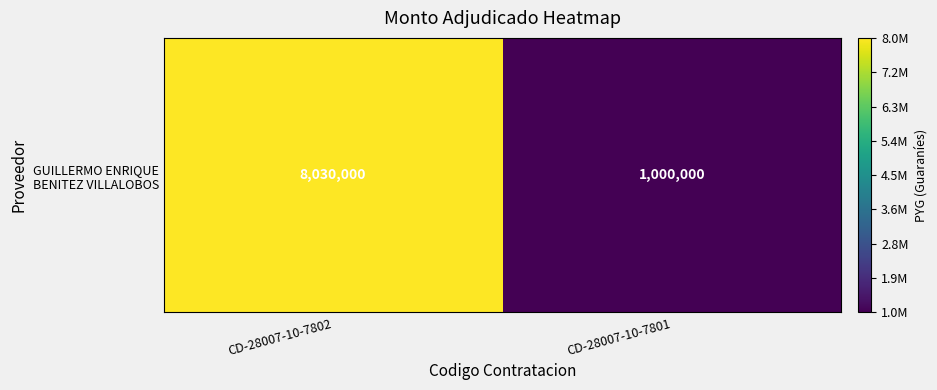

What is the maximum value shown in the chart?

8030000